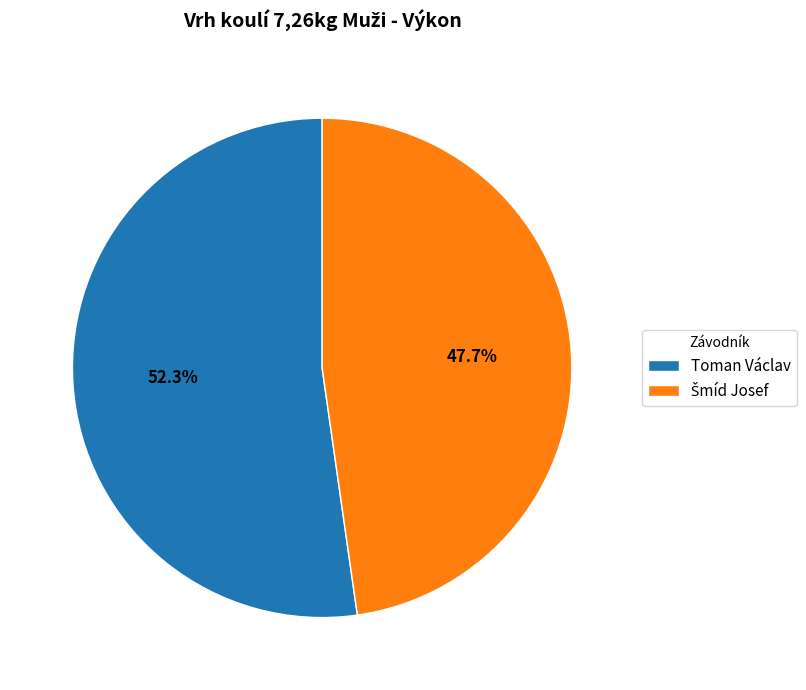

How many slices are in this pie chart?

2